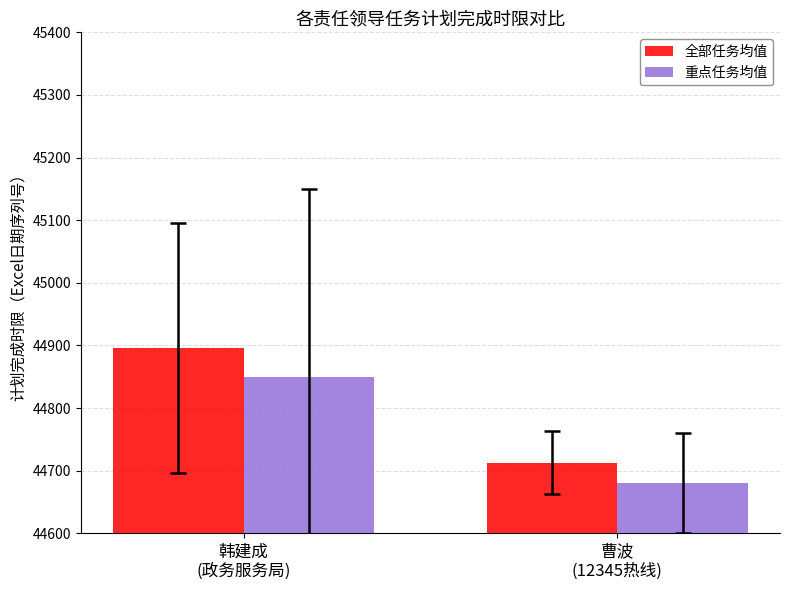

Count the 重点任务均值 values in the range 44680 to 44850.

2